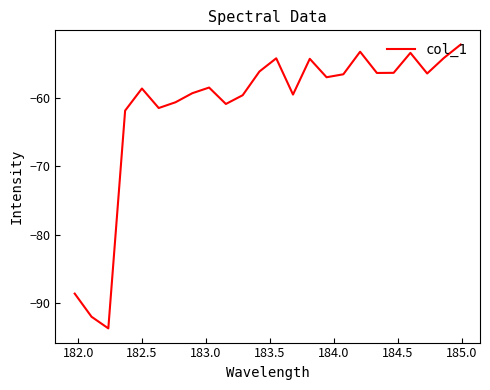

What is the average value?

-61.4